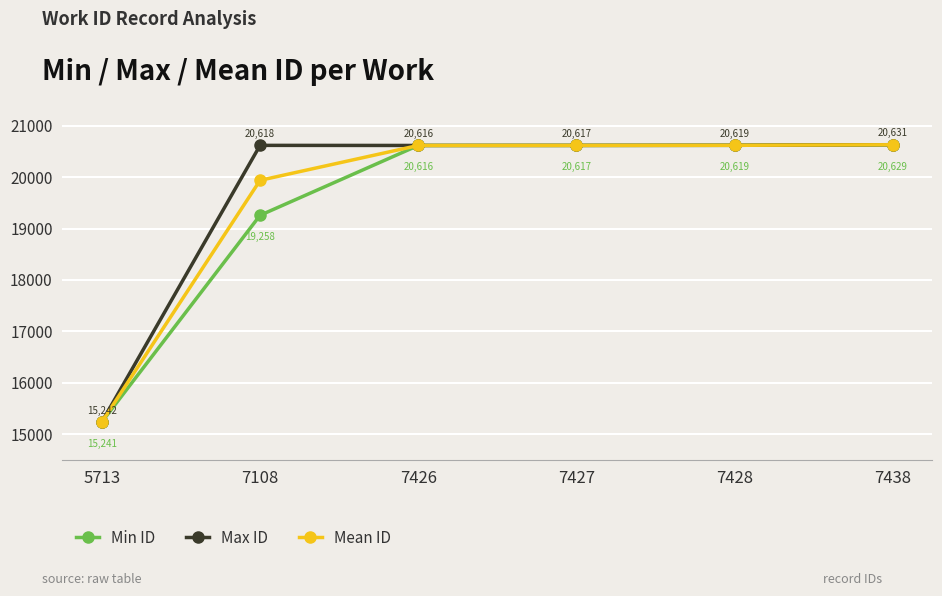

The Min ID series shows 13740.6 at 7438. True or false?

False